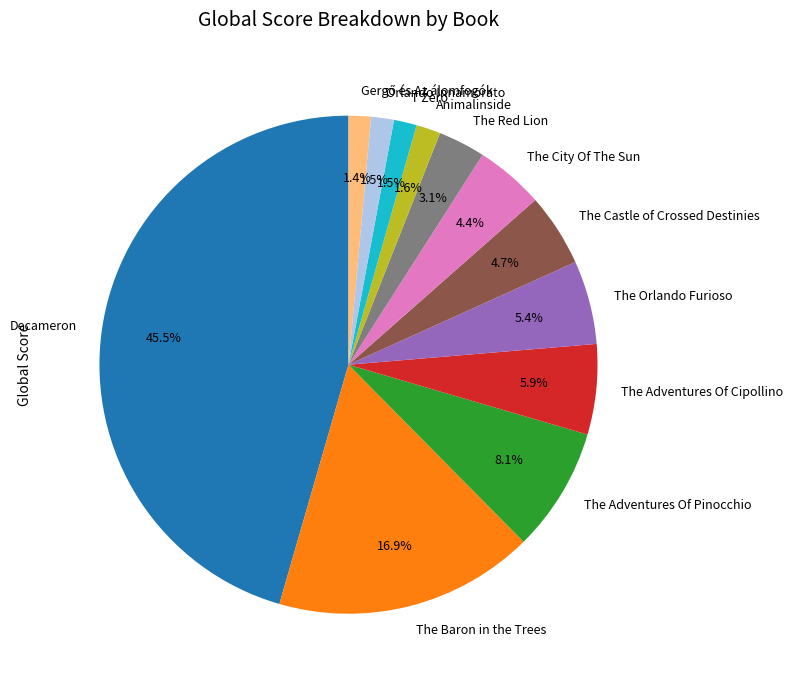

To the nearest percent, what is the combined percentage of Animalinside and The Red Lion?

5%